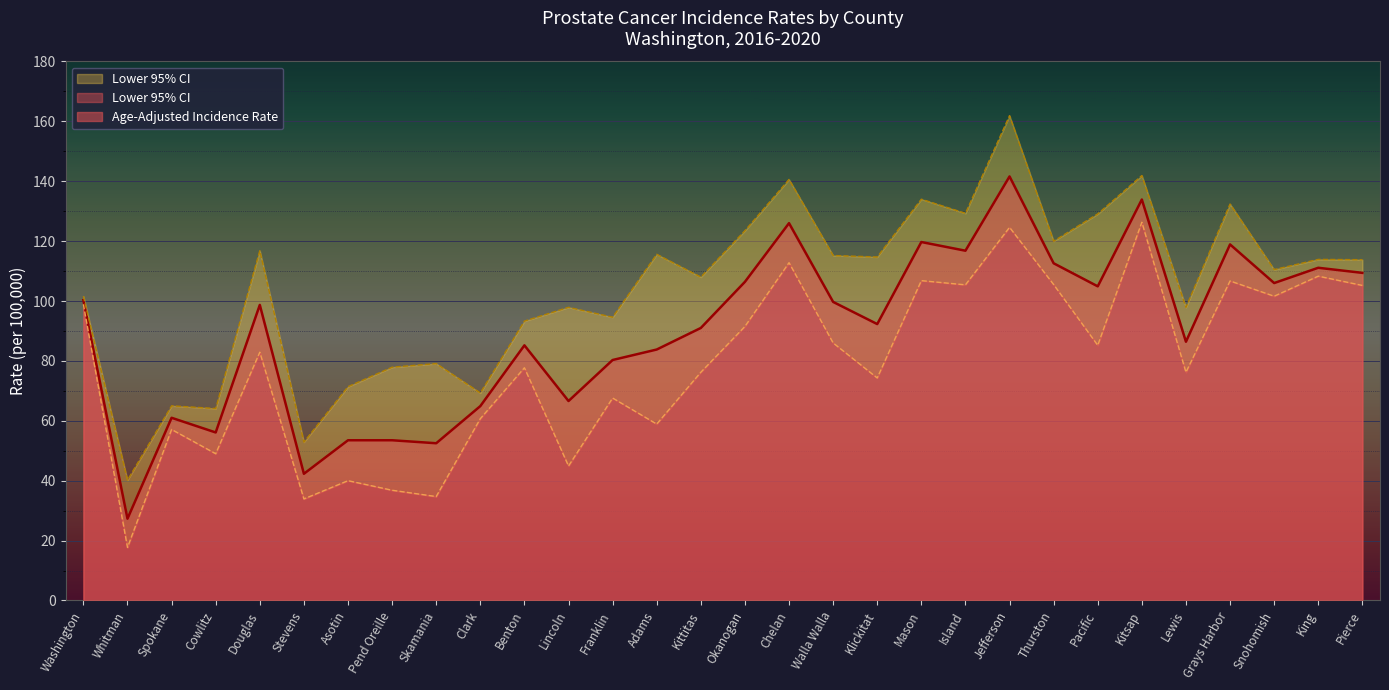

What is the maximum value shown in the chart?

161.9